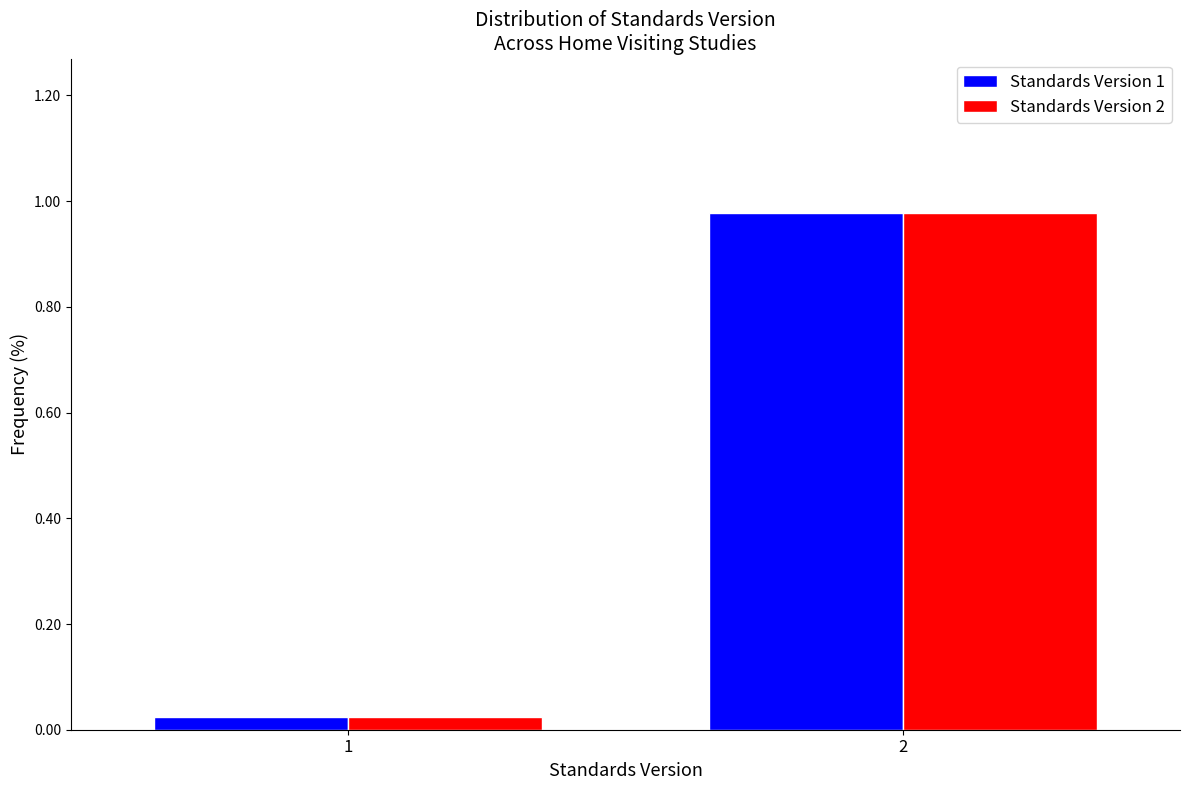

Is it true that Standards Version 1 equals 1.3 at 2?

False